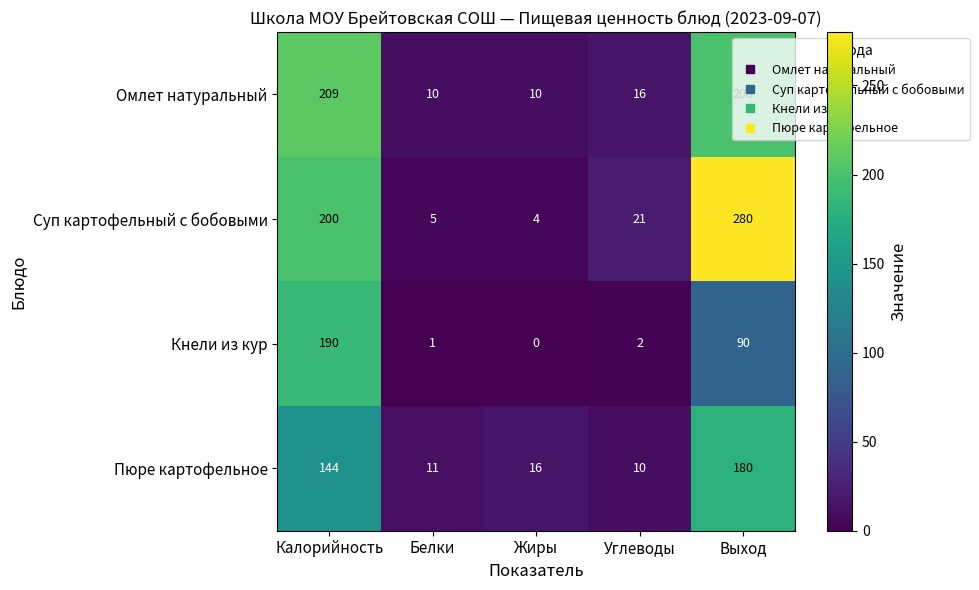

Where does the Пюре картофельное series first go above 16?

Калорийность